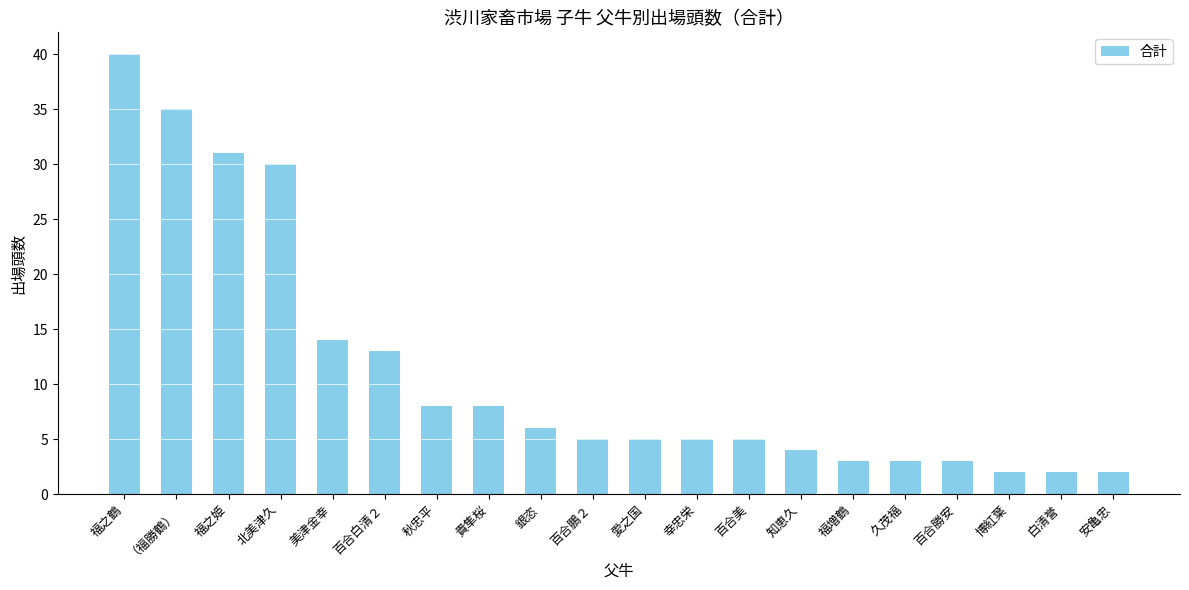

What is the difference between the values at 久茂福 and 百合白清２?

10